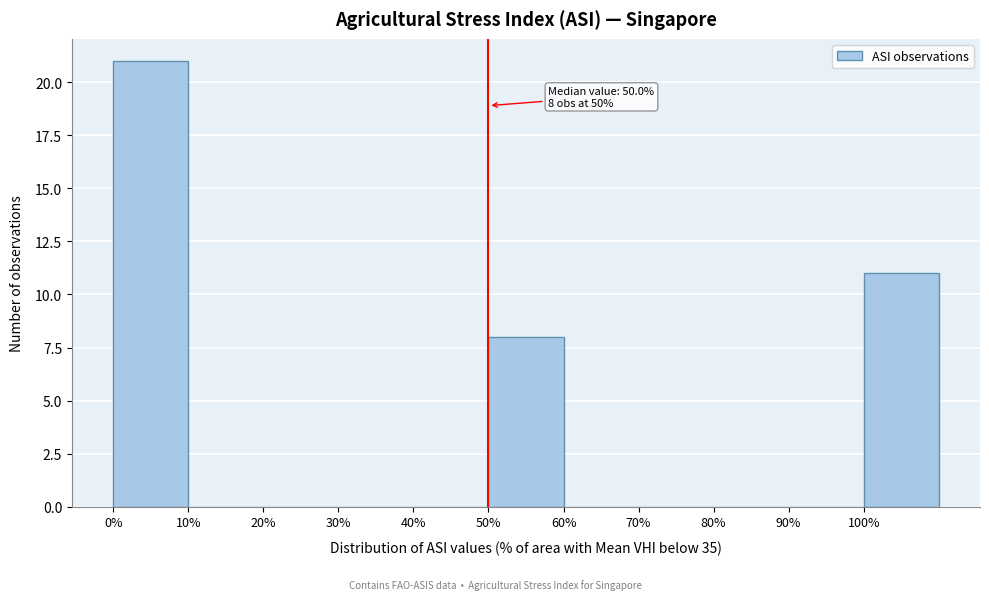

Over which range of the x-axis is the bar tallest?

0 to 10